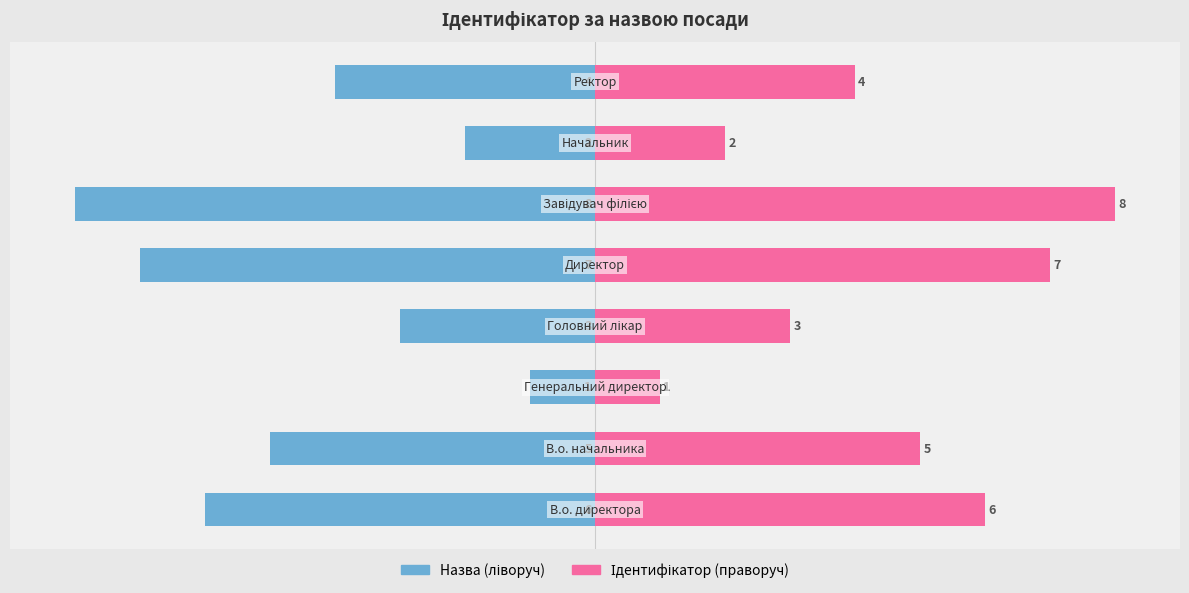

Which series has the largest total across all categories?

Ідентифікатор (значення)